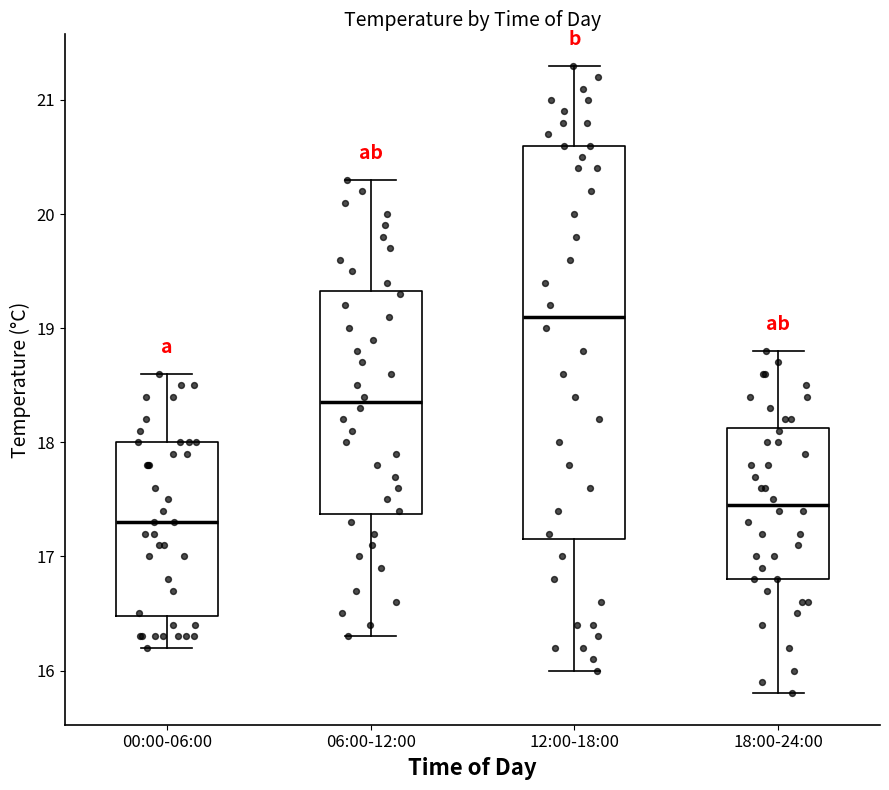

Where is the lower edge of the box for 18:00-24:00 on the y-axis? The values are not printed on the chart, so give them approximately, as read against the axis.

16.8